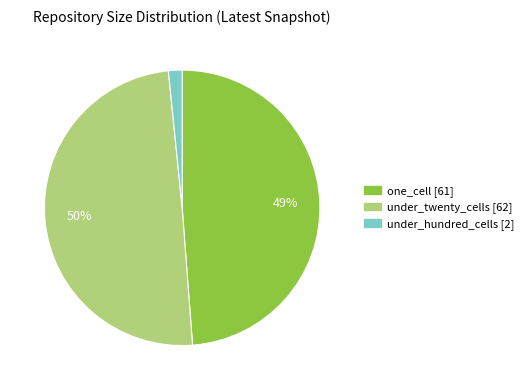

Is there any slice that represents more than half of the pie?

No